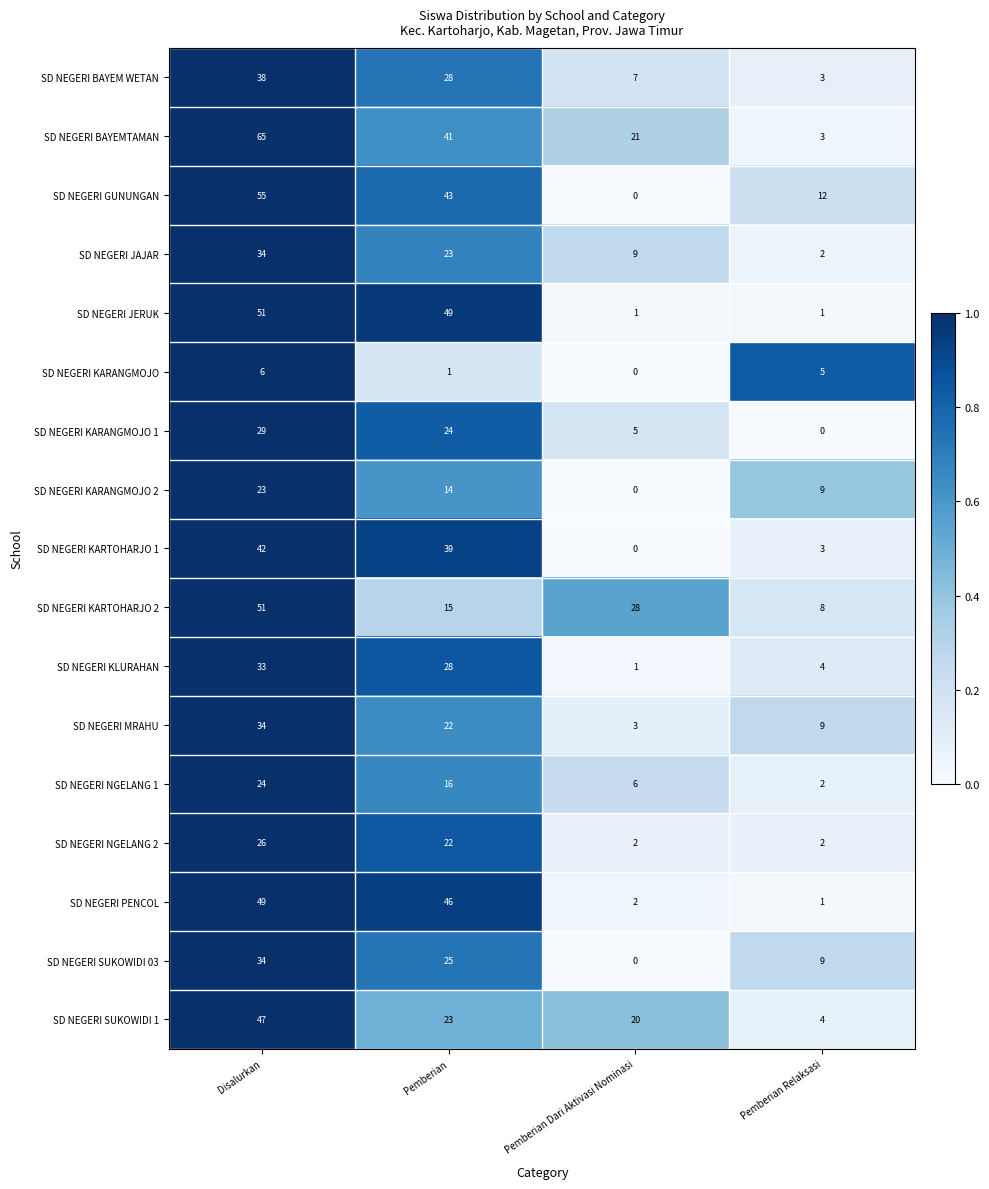

Is it true that SD NEGERI KARANGMOJO 2 equals 10 at Pemberian?

False